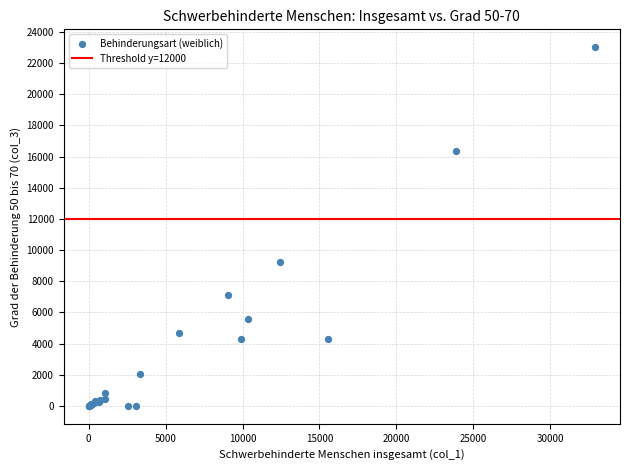

What Y value in the scatter plot is closest to 11507?

9242